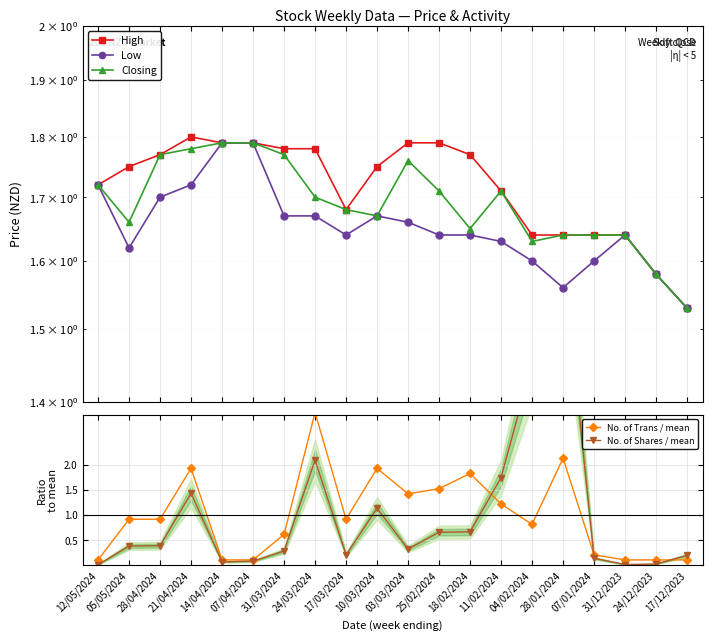

Which series changed the most between 21/04/2024 and 31/12/2023?

No. of Trans / mean